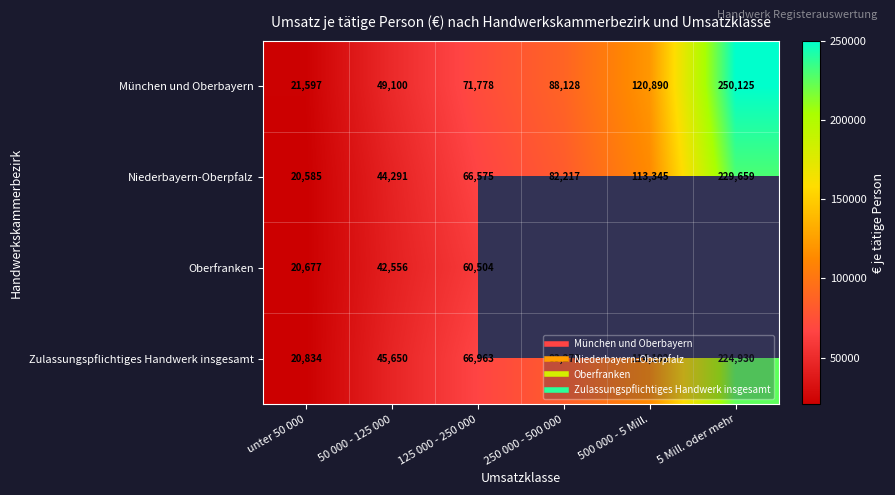

At which category does the chart reach its peak across all series?

5 Mill. oder mehr